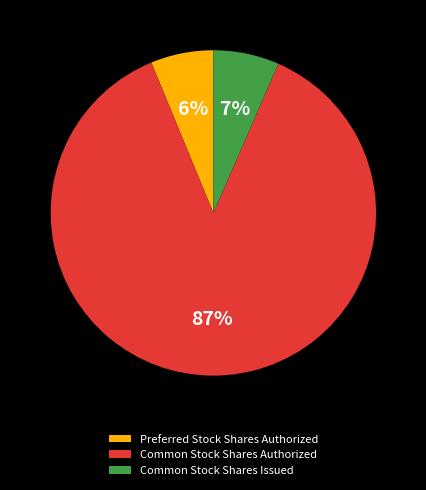

What is the largest slice in the pie chart?

Common Stock Shares Authorized